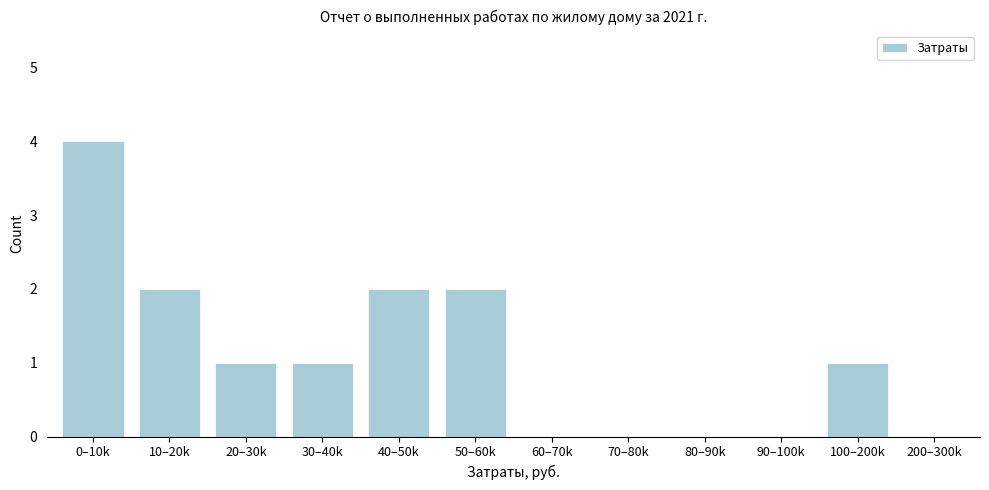

Reading right to left, extract all data points from this chart.

200–300k=0	100–200k=1	90–100k=0	80–90k=0	70–80k=0	60–70k=0	50–60k=2	40–50k=2	30–40k=1	20–30k=1	10–20k=2	0–10k=4